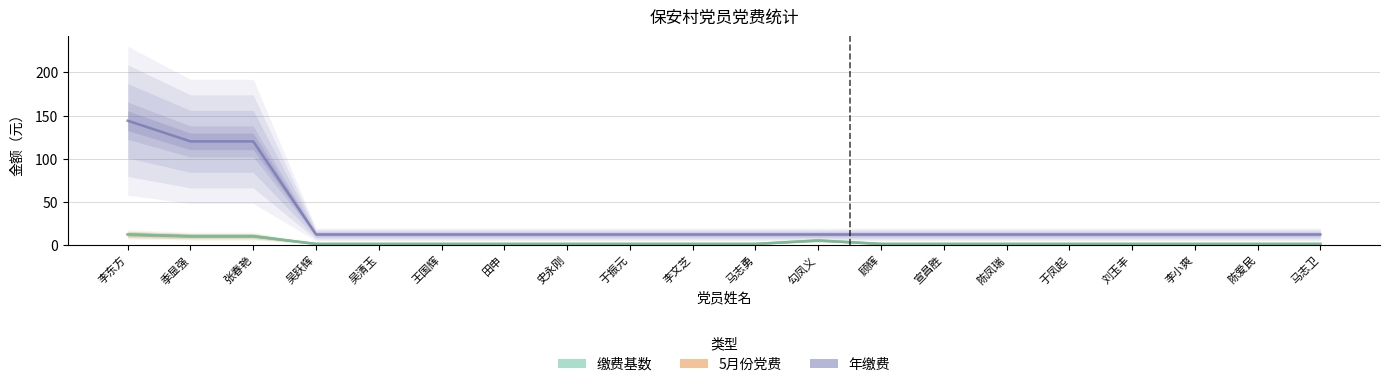

What is the label of the 1st point from the right?

马志卫